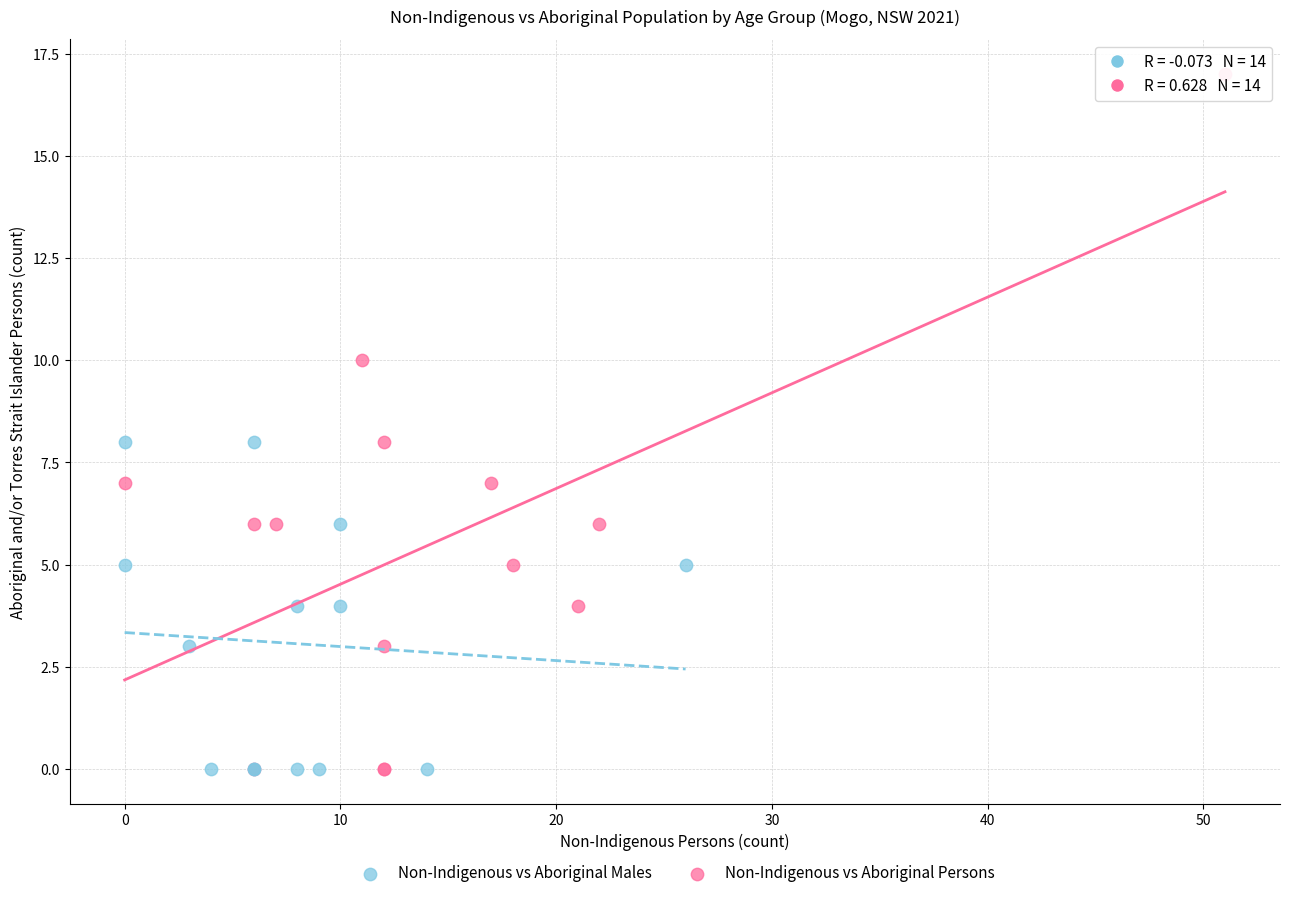

Which series contains the highest Y value?

Non-Indigenous vs Aboriginal Persons